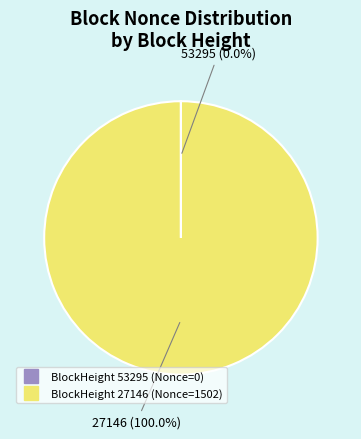

Is there any slice that represents more than half of the pie?

Yes